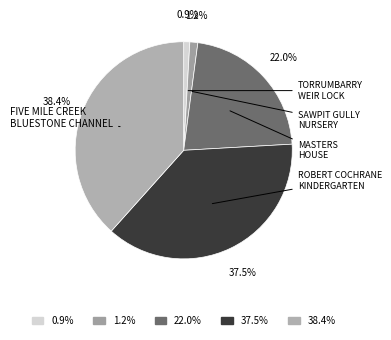

How many segments does this pie chart have?

5